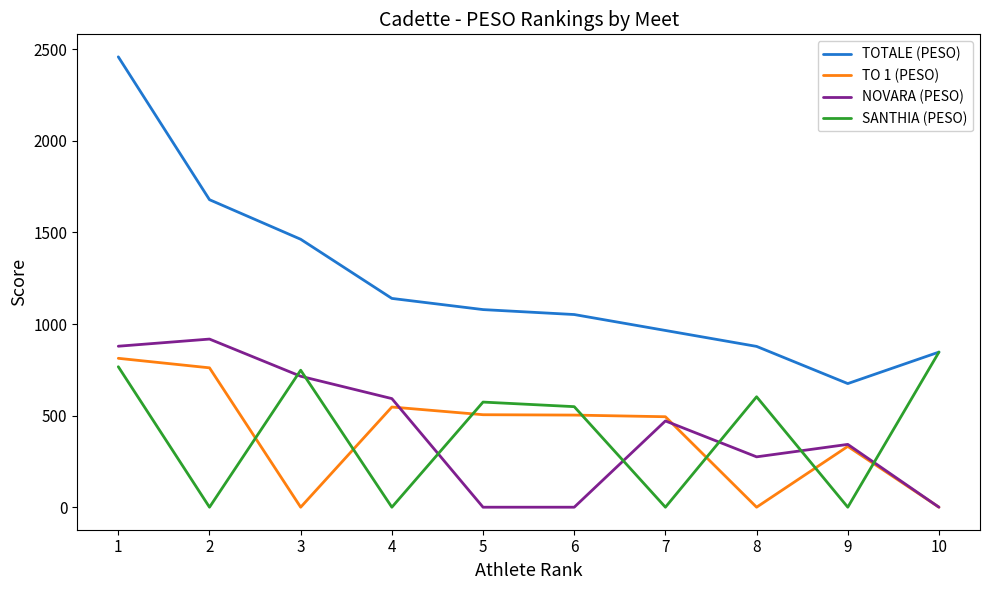

The SANTHIA (PESO) series shows 767 at 1. True or false?

True